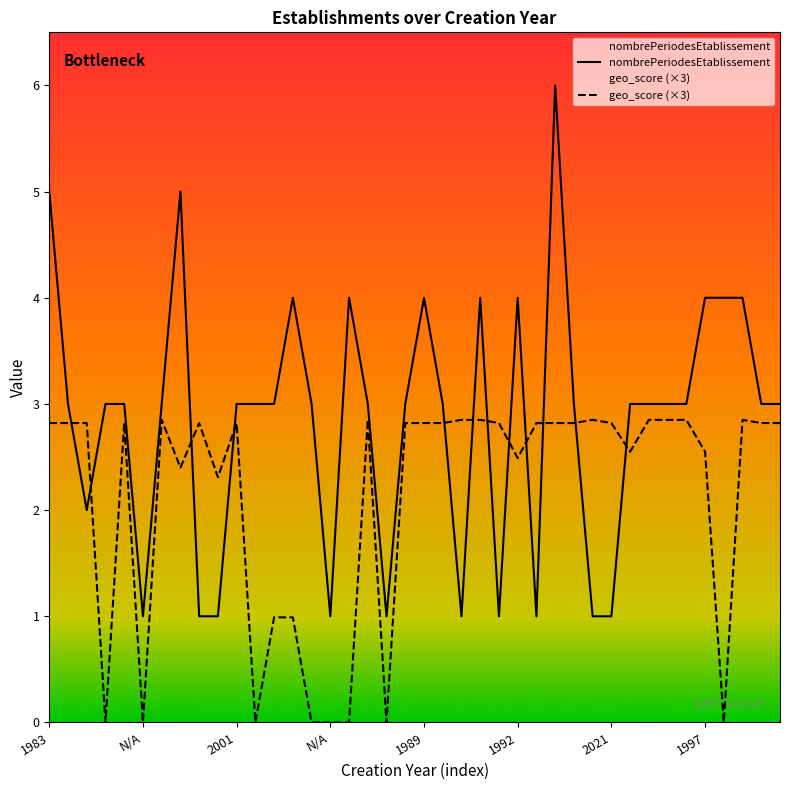

List the series in order of their overall mean, highest first.

nombrePeriodesEtablissement, geo_score (×3)